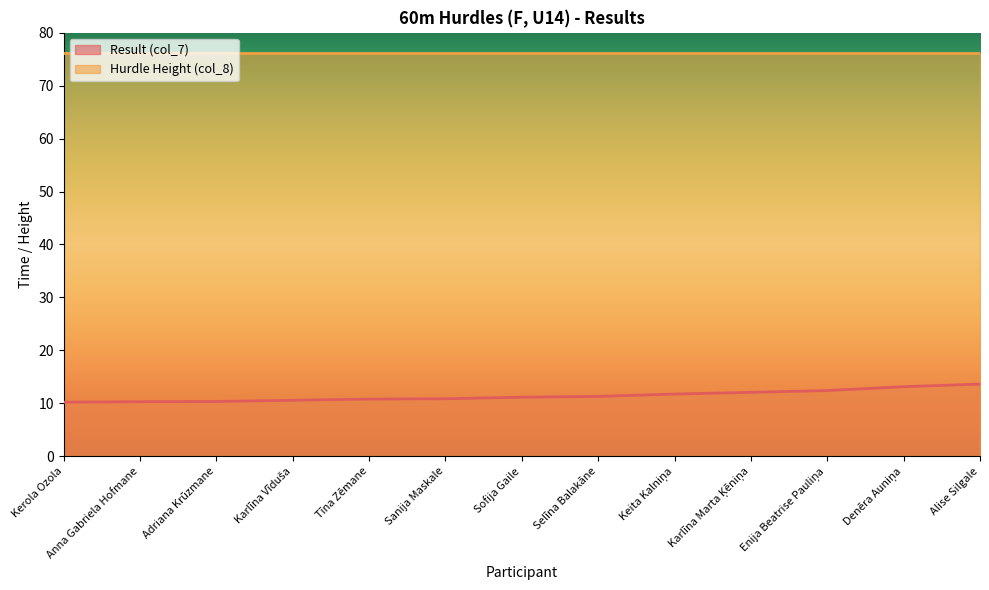

Reading right to left, what are all the values shown in this chart?

Alise Silgale=13.6	Denēra Auniņa=13.2	Enija Beatrise Pauliņa=12.4	Karlīna Marta Ķēniņa=12.1	Keita Kalniņa=11.8	Selīna Balakāne=11.3	Sofija Gaile=11.2	Sanija Maskale=10.9	Tīna Zēmane=10.8	Karlīna Vīduša=10.6	Adriana Krūzmane=10.3	Anna Gabriela Hofmane=10.3	Kerola Ozola=10.2